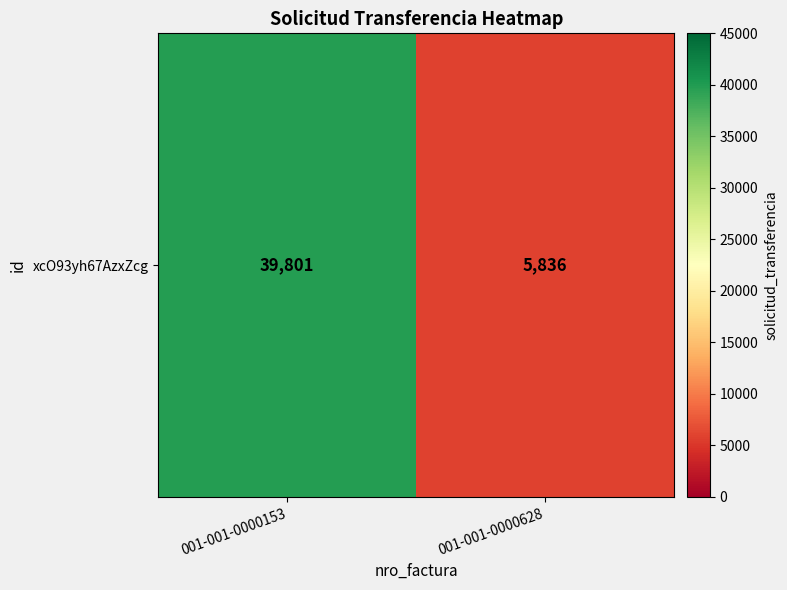

What is the difference between the values at 001-001-0000628 and 001-001-0000153?

33965